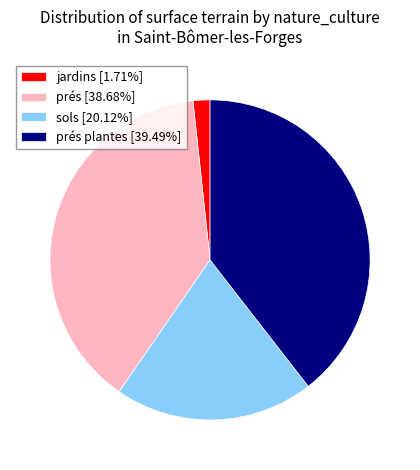

How many slices are in this pie chart?

4